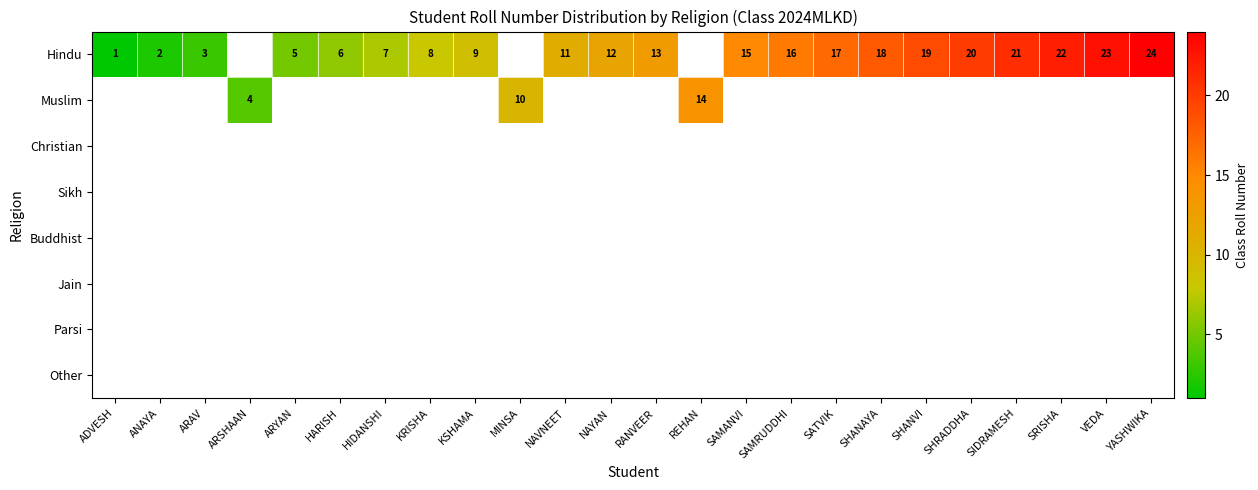

What is the maximum value shown in the chart?

24